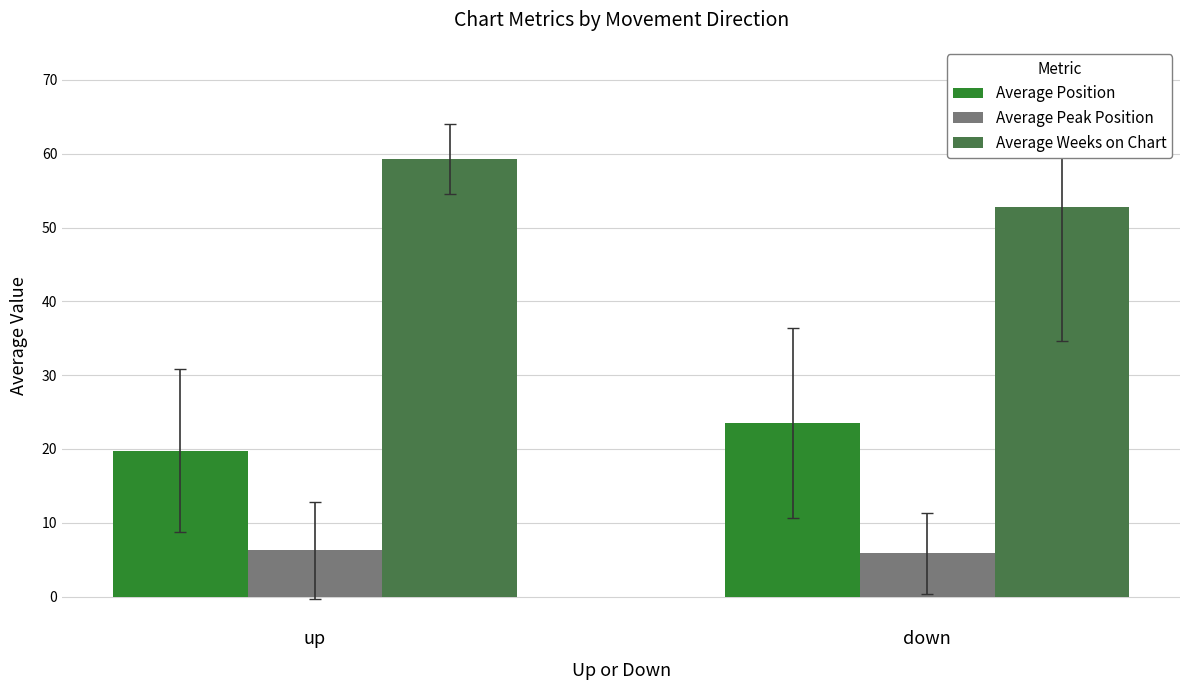

At which label does Average Weeks on Chart reach its peak?

up